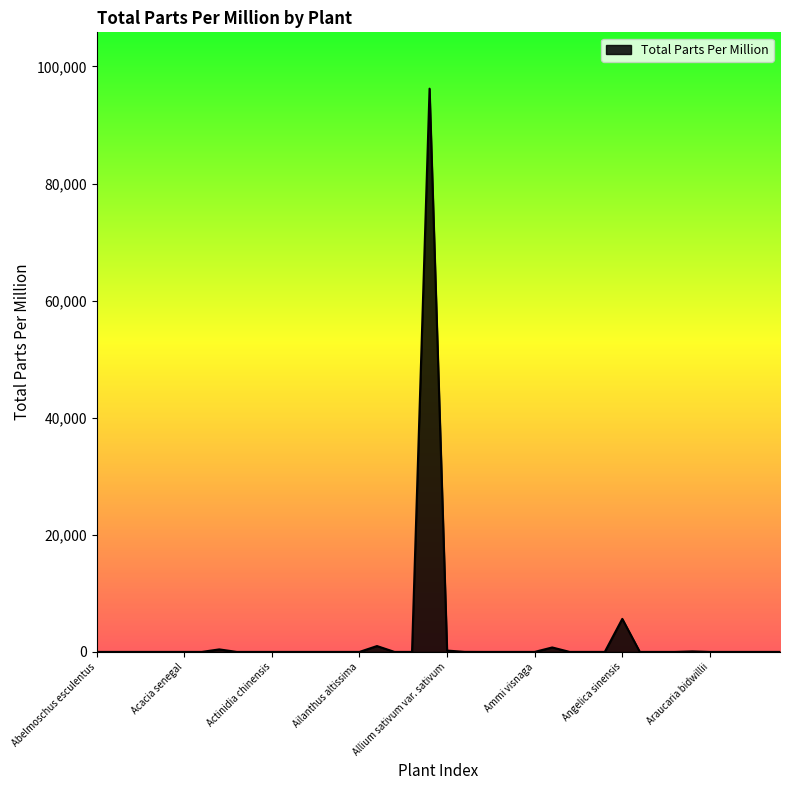

What is the sum of all values?

104357.5